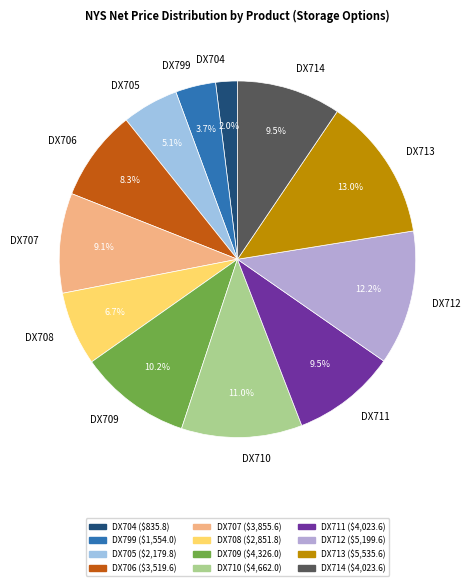

Approximately how many times larger is the value at DX709 compared to DX714?

1.1